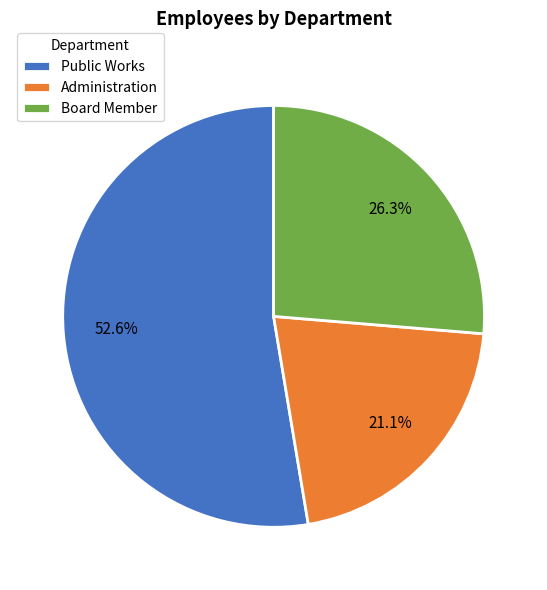

To the nearest percent, what is the difference between the Public Works and Board Member slice percentages?

26%